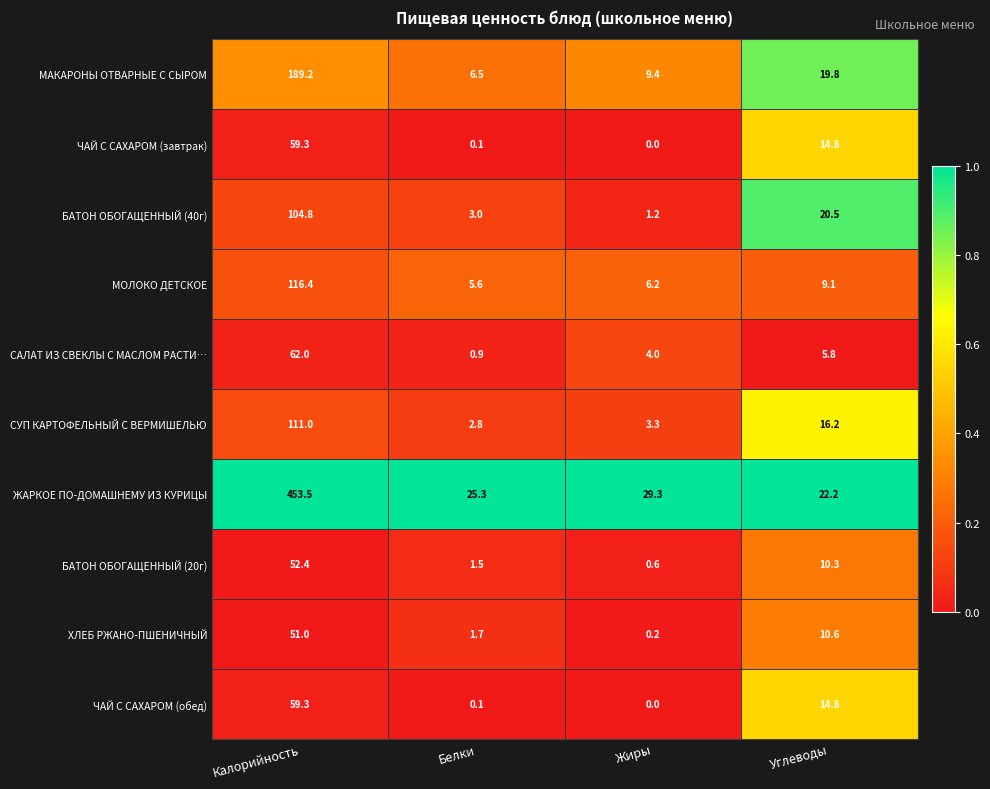

Where is БАТОН ОБОГАЩЕННЫЙ (40г) nearest to the value 53?

Углеводы